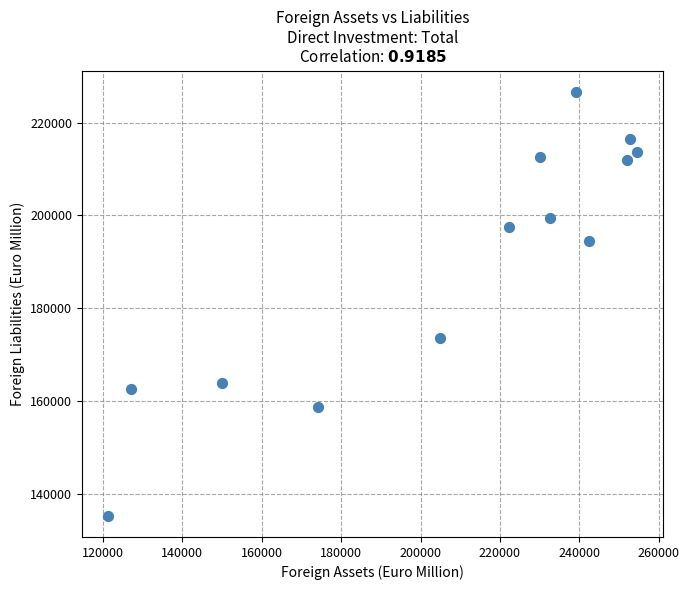

What Y value in the scatter plot is closest to 180974?

173610